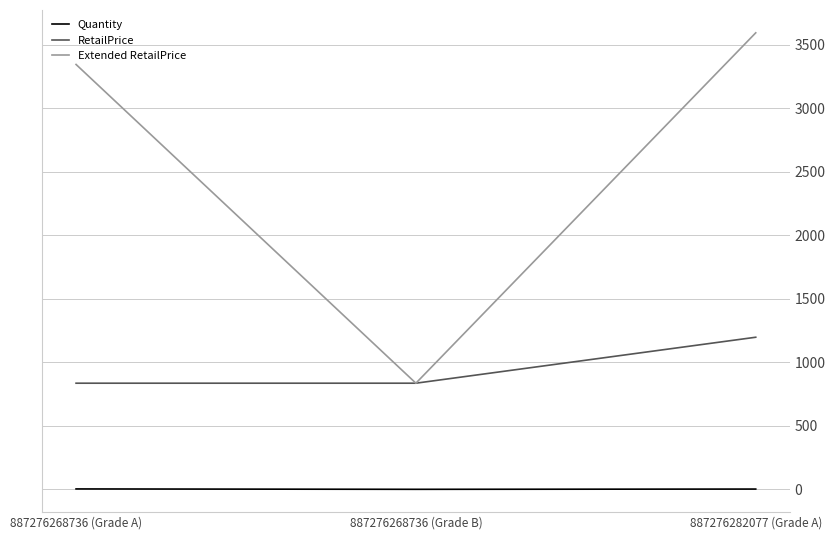

True or false: Quantity has a value of 4.0 at 887276268736 (Grade A).

True